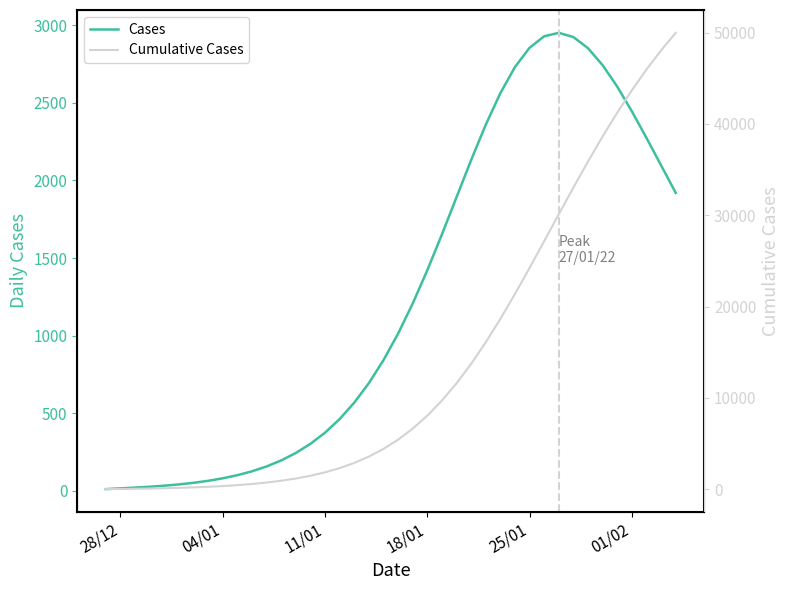

Rank the series by their average value, from lowest to highest.

Cases, Cumulative Cases